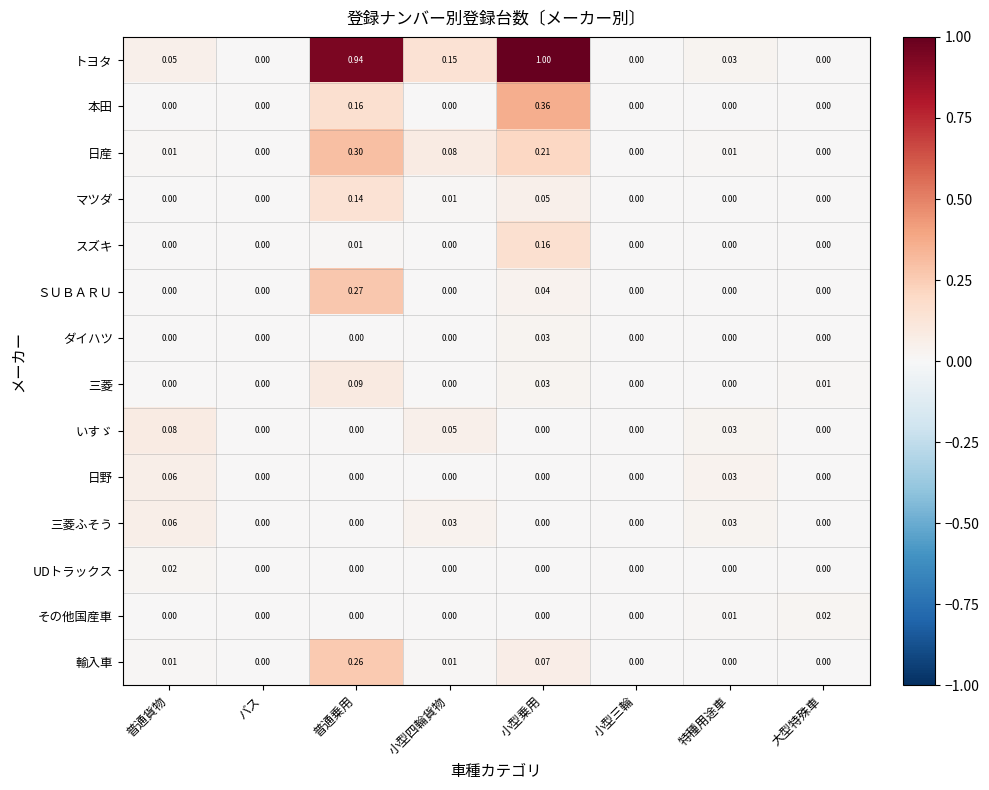

At which label does ＳＵＢＡＲＵ reach its peak?

普通乗用